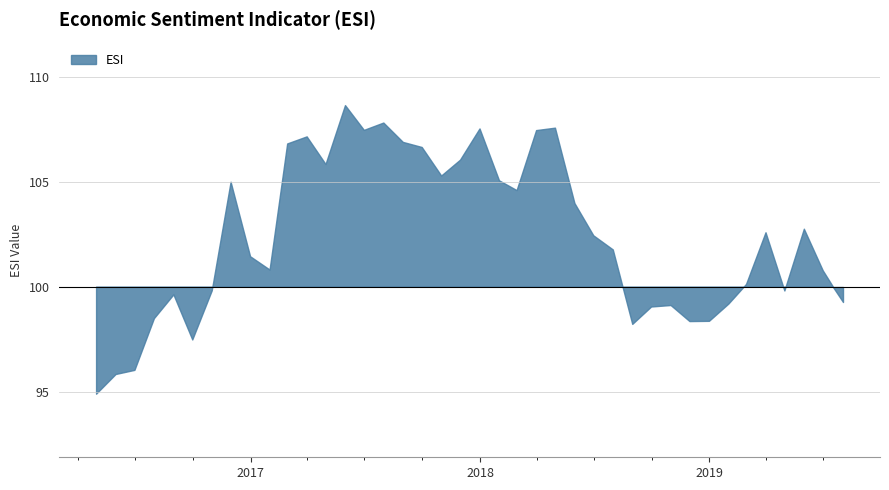

Does the chart have visible grid lines?

Yes